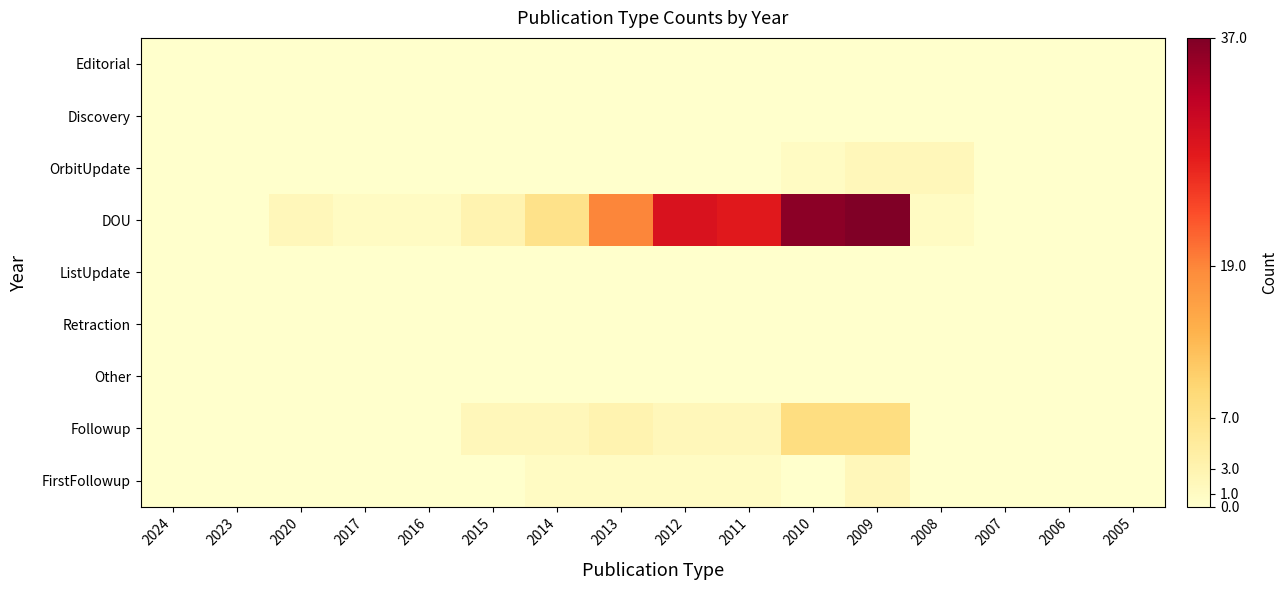

Reading left to right, transcribe all the data shown in this chart.

Editorial: 2024=0	2023=0	2020=0	2017=0	2016=0	2015=0	2014=0	2013=0	2012=0	2011=0	2010=0	2009=0	2008=0	2007=0	2006=0	2005=0
Discovery: 2024=0	2023=0	2020=0	2017=0	2016=0	2015=0	2014=0	2013=0	2012=0	2011=0	2010=0	2009=0	2008=0	2007=0	2006=0	2005=0
OrbitUpdate: 2024=0	2023=0	2020=0	2017=0	2016=0	2015=0	2014=0	2013=0	2012=0	2011=0	2010=1	2009=2	2008=2	2007=0	2006=0	2005=0
DOU: 2024=0	2023=0	2020=2	2017=1	2016=1	2015=3	2014=7	2013=19	2012=29	2011=28	2010=36	2009=37	2008=1	2007=0	2006=0	2005=0
ListUpdate: 2024=0	2023=0	2020=0	2017=0	2016=0	2015=0	2014=0	2013=0	2012=0	2011=0	2010=0	2009=0	2008=0	2007=0	2006=0	2005=0
Retraction: 2024=0	2023=0	2020=0	2017=0	2016=0	2015=0	2014=0	2013=0	2012=0	2011=0	2010=0	2009=0	2008=0	2007=0	2006=0	2005=0
Other: 2024=0	2023=0	2020=0	2017=0	2016=0	2015=0	2014=0	2013=0	2012=0	2011=0	2010=0	2009=0	2008=0	2007=0	2006=0	2005=0
Followup: 2024=0	2023=0	2020=0	2017=0	2016=0	2015=2	2014=2	2013=3	2012=2	2011=2	2010=8	2009=8	2008=0	2007=0	2006=0	2005=0
FirstFollowup: 2024=0	2023=0	2020=0	2017=0	2016=0	2015=0	2014=1	2013=1	2012=1	2011=1	2010=0	2009=2	2008=0	2007=0	2006=0	2005=0